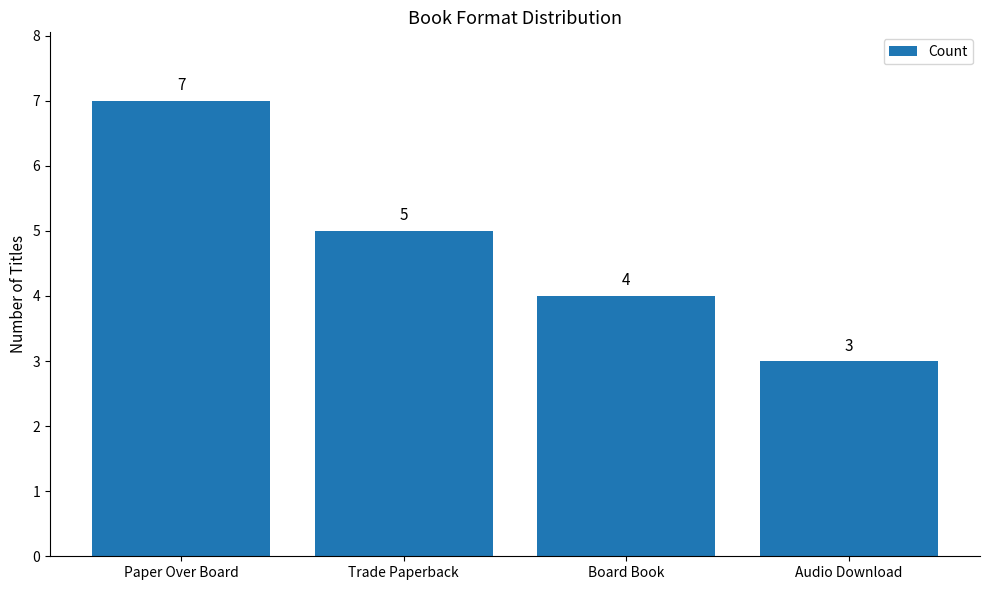

How many data points are less than 5?

2